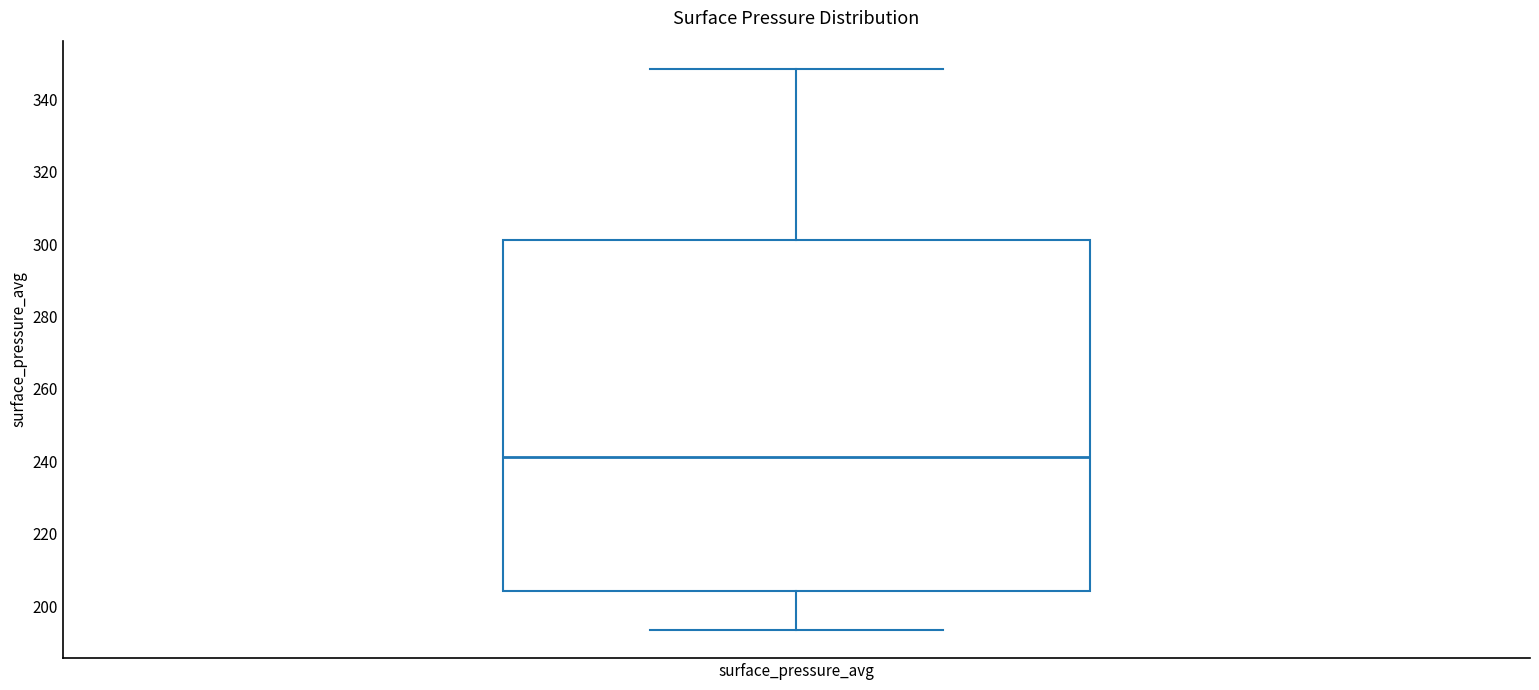

Where is the lower edge of the box for surface_pressure_avg on the y-axis? The values are not printed on the chart, so give them approximately, as read against the axis.

204